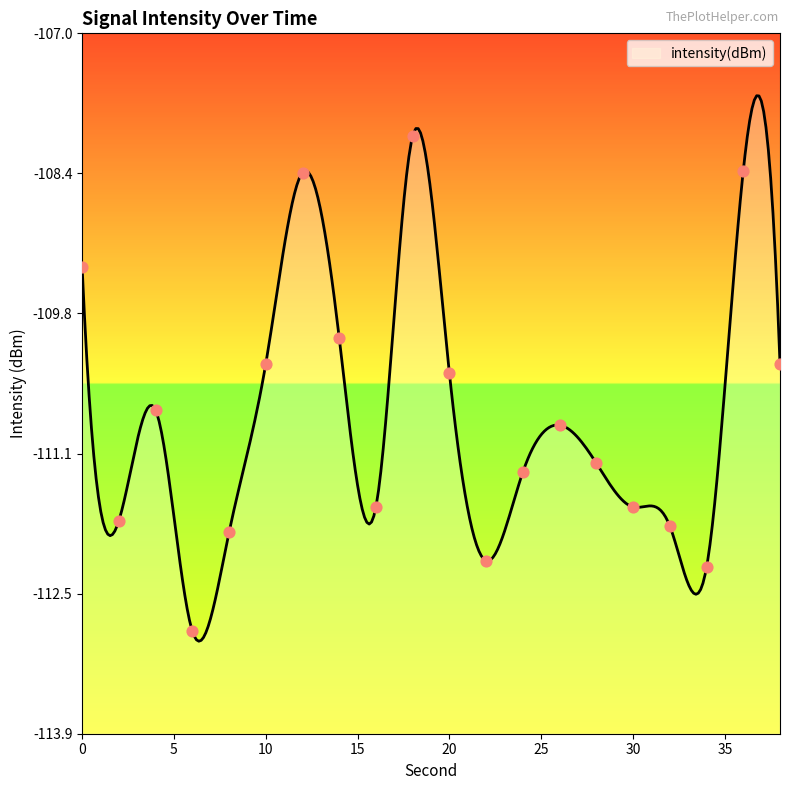

Between 8 and 2, which is larger?

2